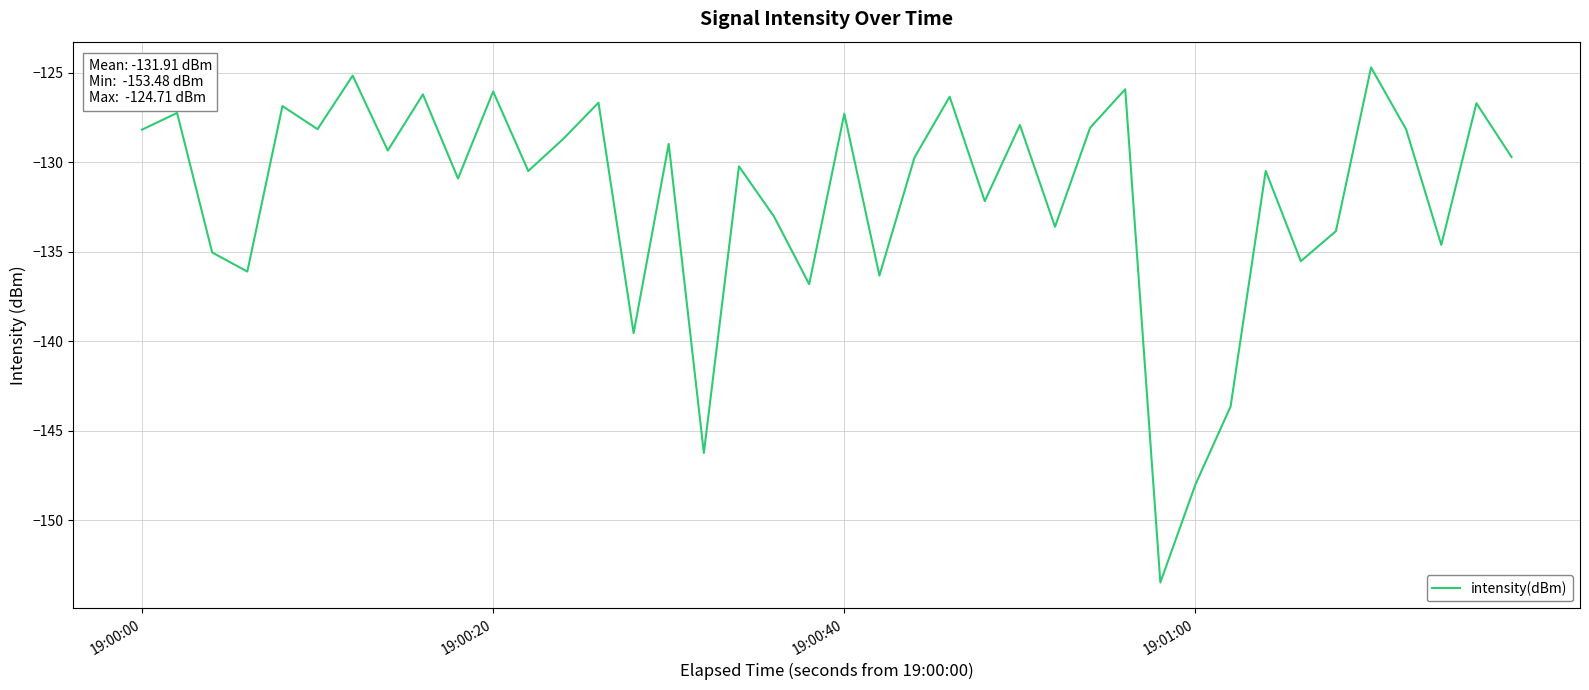

Does the chart have visible grid lines?

Yes